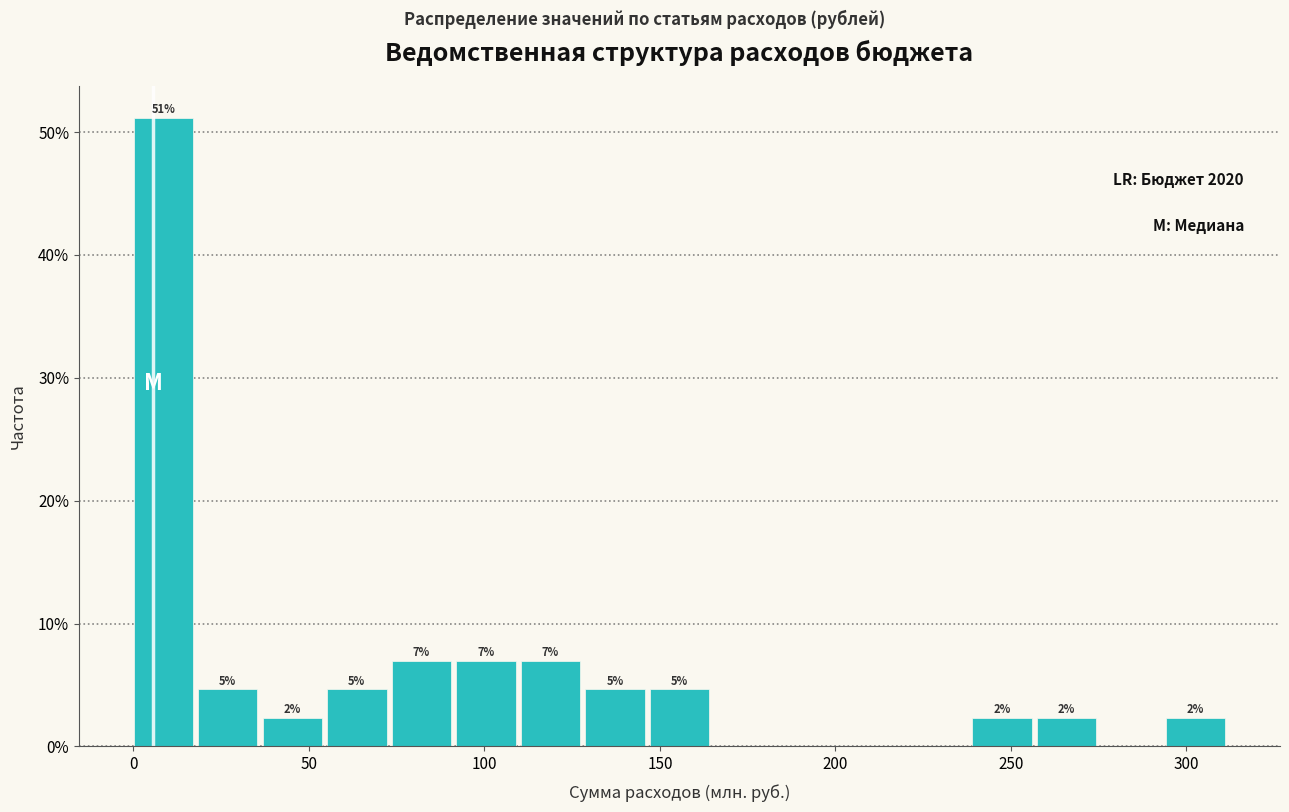

Read against the x-axis, roughly where is the centre of the tallest bar?

10